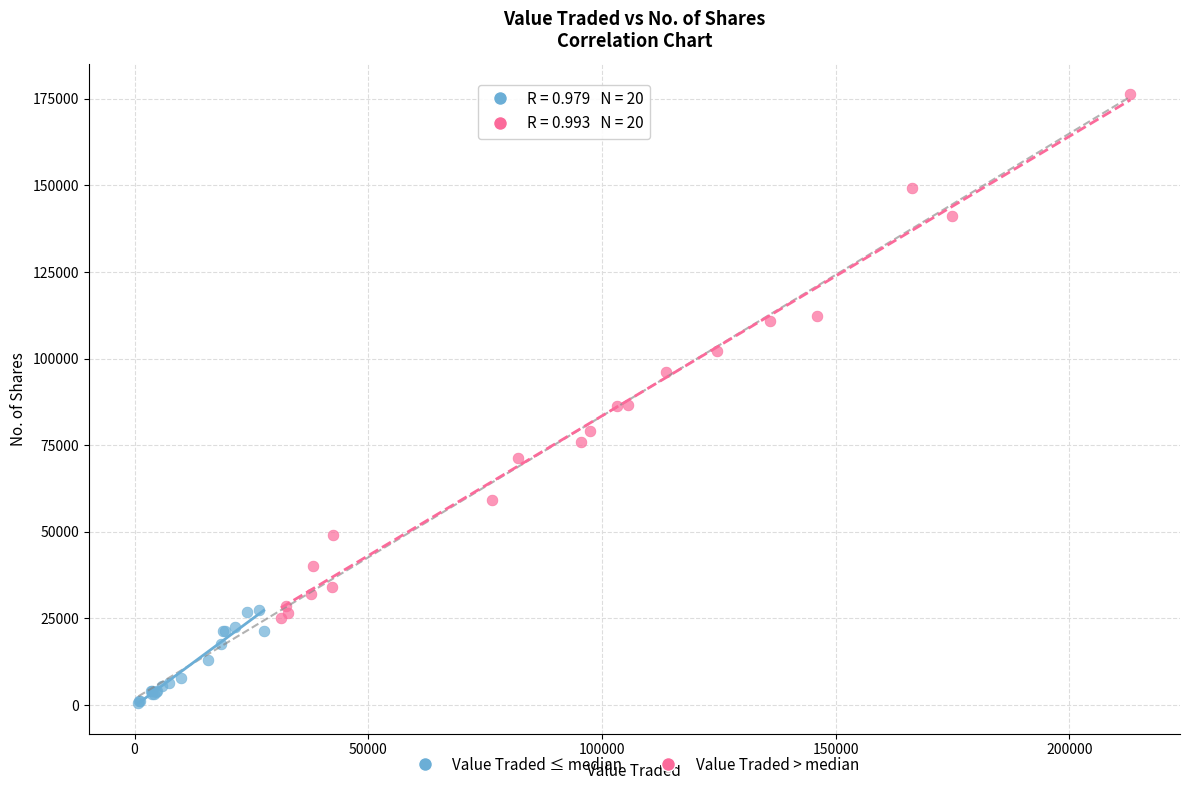

Which series reaches the minimum Y coordinate?

Value Traded ≤ median